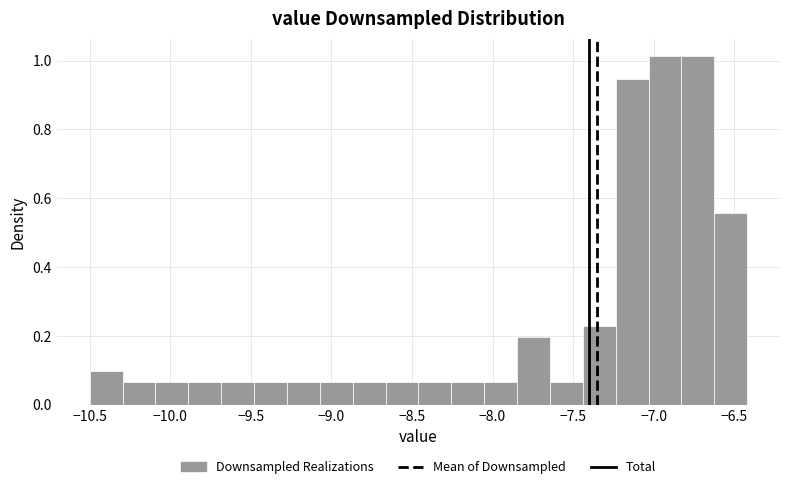

How tall is the bar that spans -10.30 to -10.10 on the x-axis? Neither the bar edges nor the heights are printed on the chart, so give them approximately, as read against the axes.

0.06